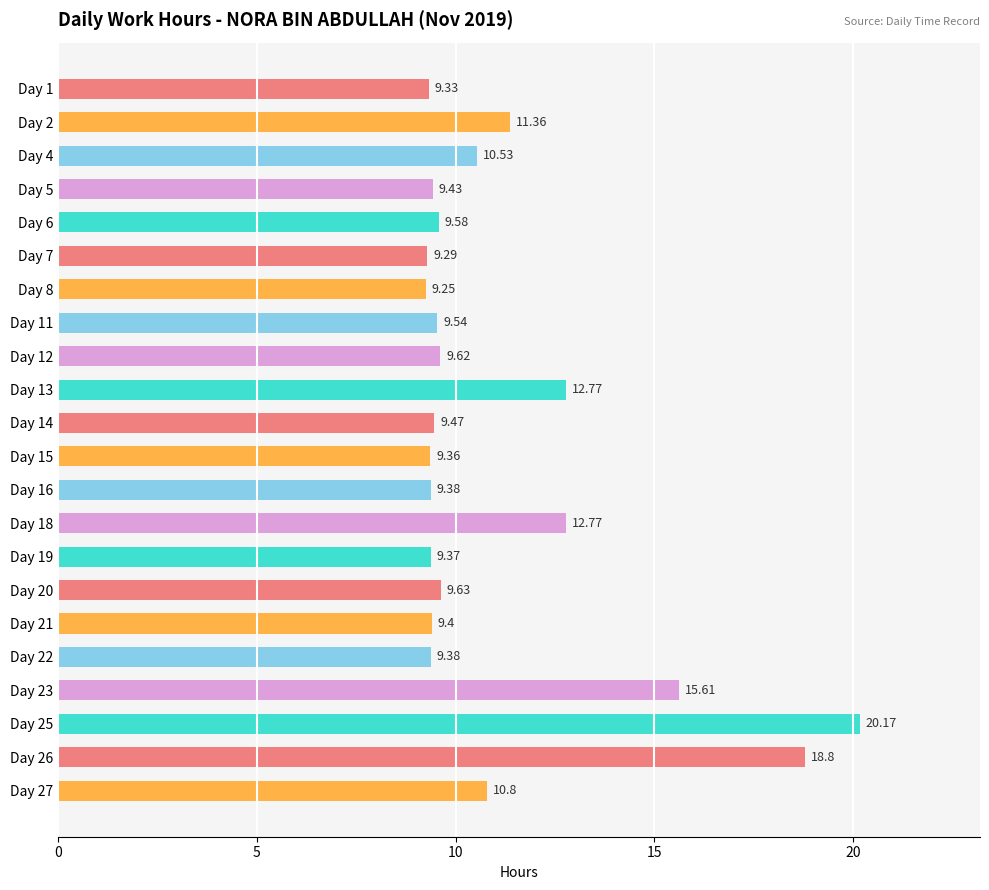

What is the change in value from Day 6 to Day 23?

+6.0